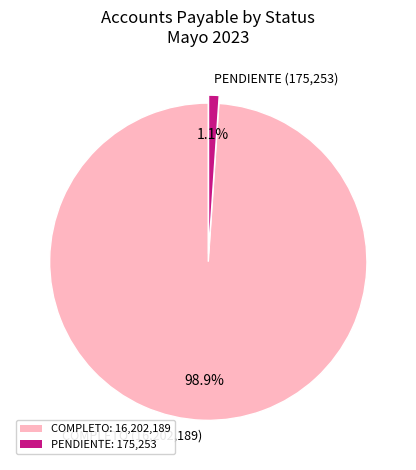

Combined, what portion of the pie is PENDIENTE and COMPLETO?

100.0%